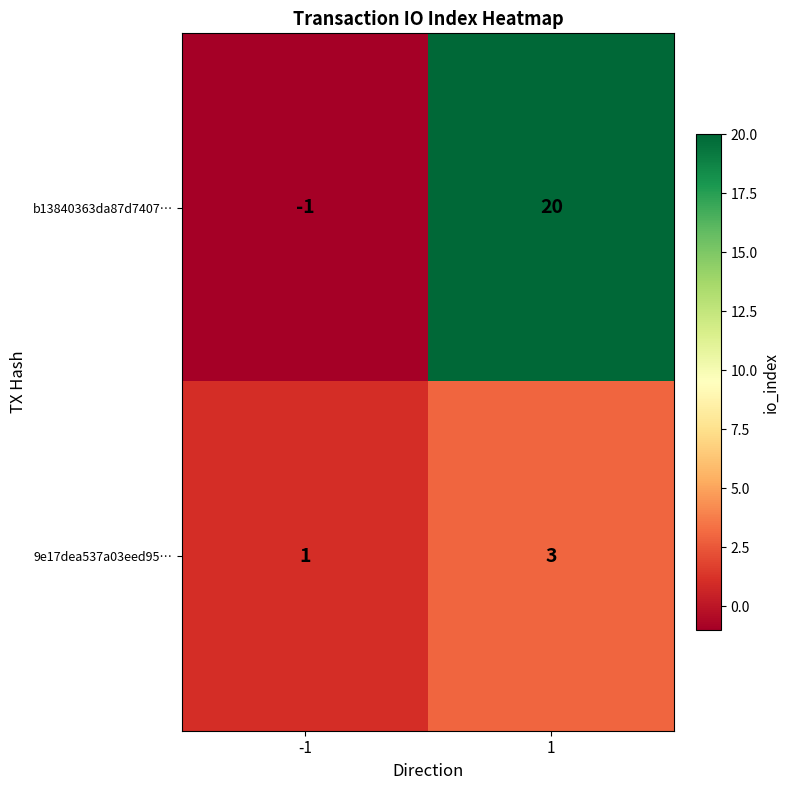

Which series has the largest total across all categories?

b13840363da87d7407…